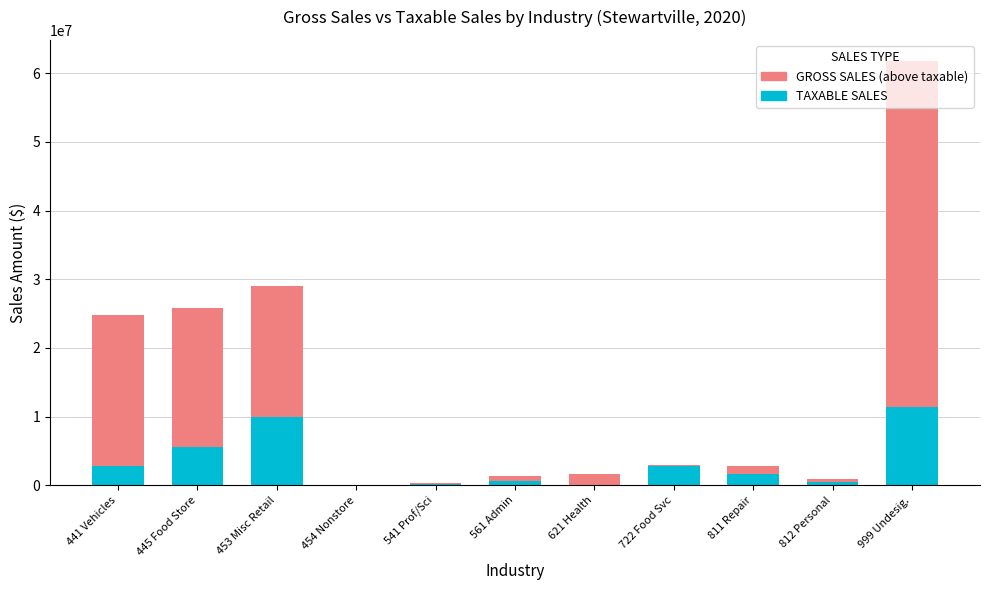

At which label does TAXABLE SALES reach its peak?

999 Undesig.